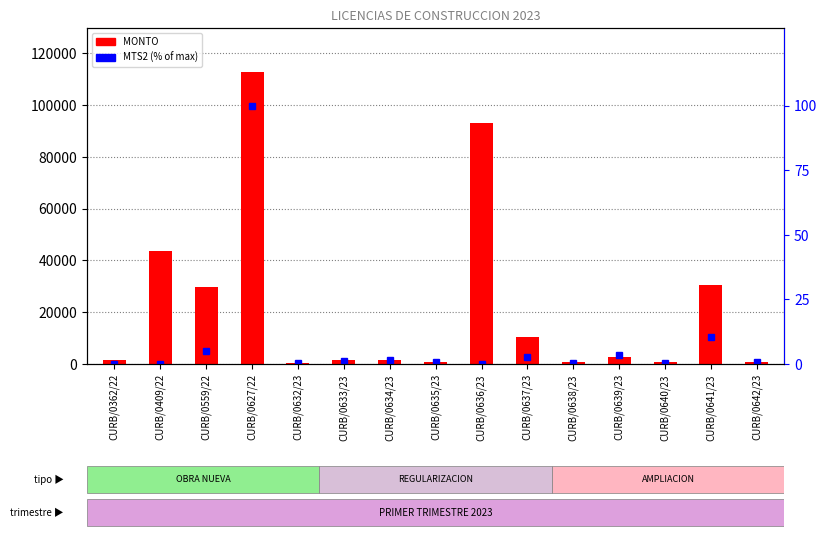

Is it true that MONTO equals 447.9 at CURB/0362/22?

False